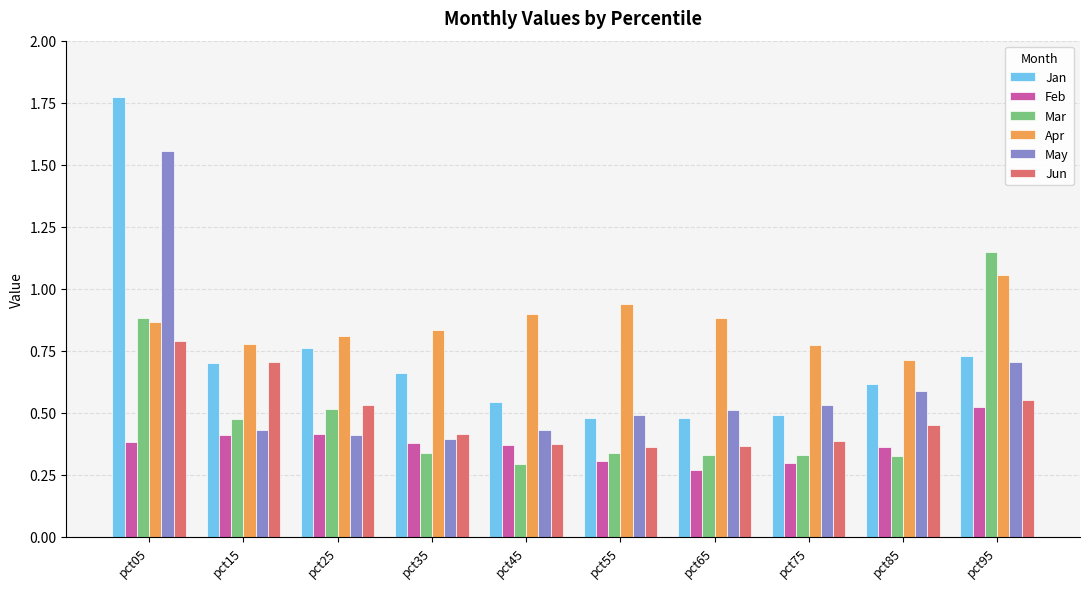

How many Apr values are between 0 and 1?

9